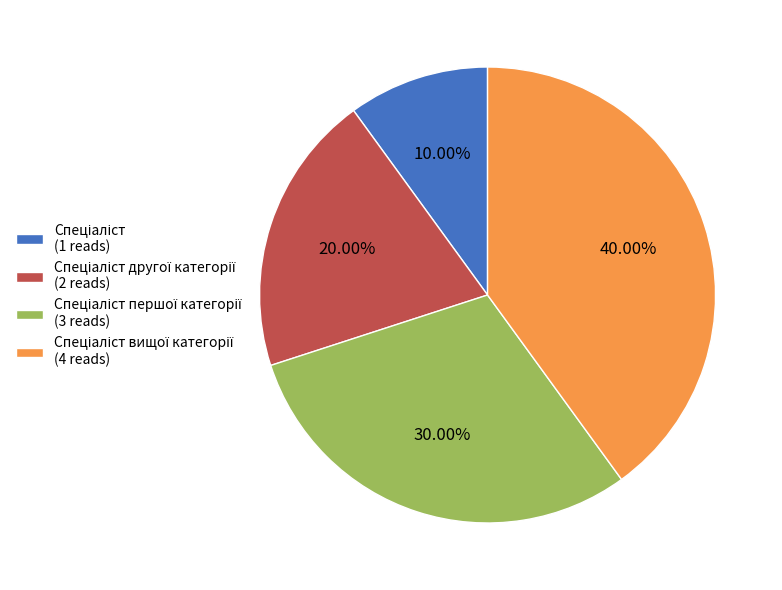

To the nearest percent, what is the difference between the largest and smallest slice percentages?

30%